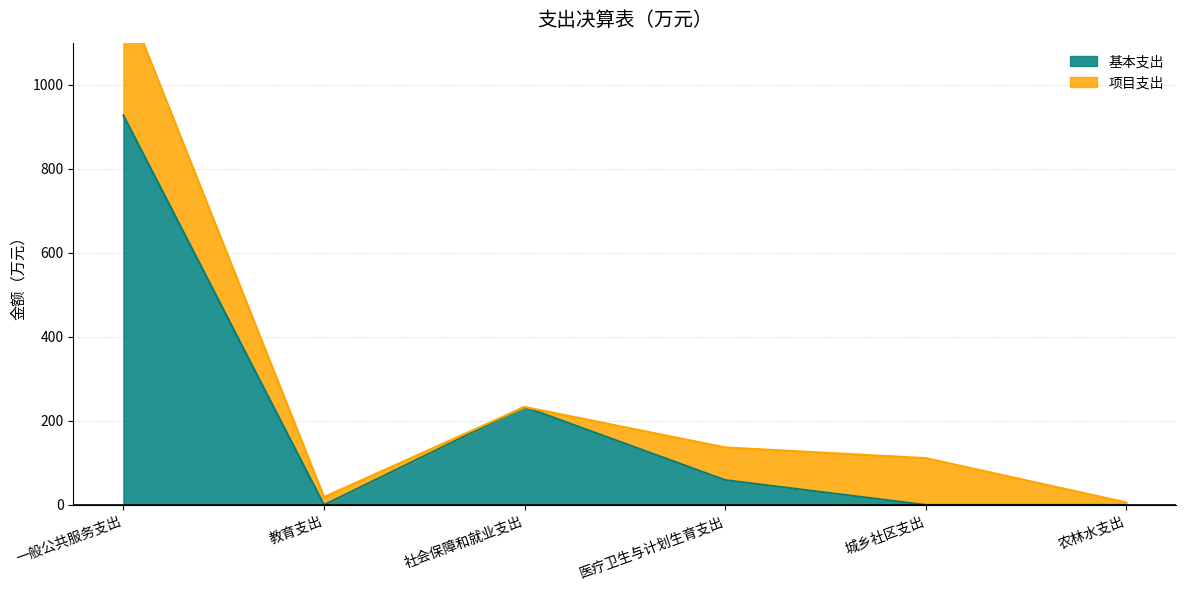

List the labels in order of value, largest first.

一般公共服务支出, 社会保障和就业支出, 医疗卫生与计划生育支出, 教育支出, 城乡社区支出, 农林水支出